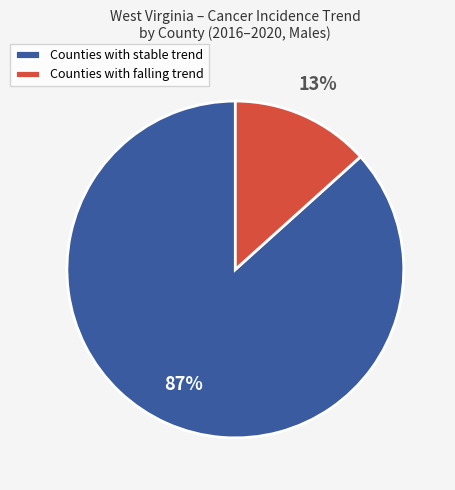

What percentage is the Counties with stable trend slice, to the nearest percent?

87%